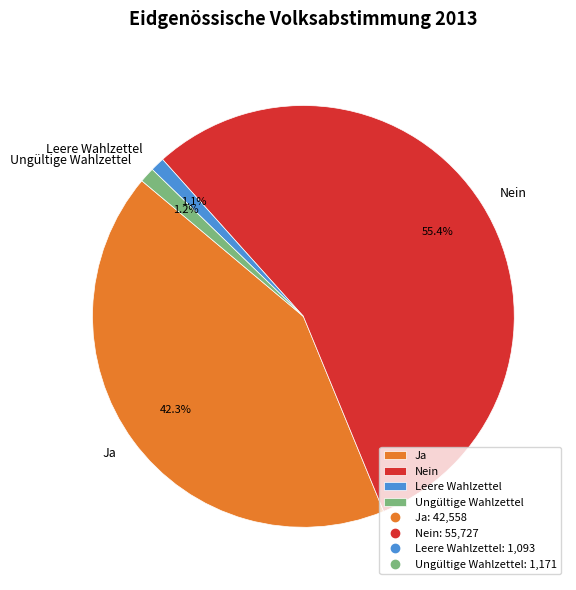

To the nearest percent, what is the difference between the Ungültige Wahlzettel and Nein slice percentages?

54%